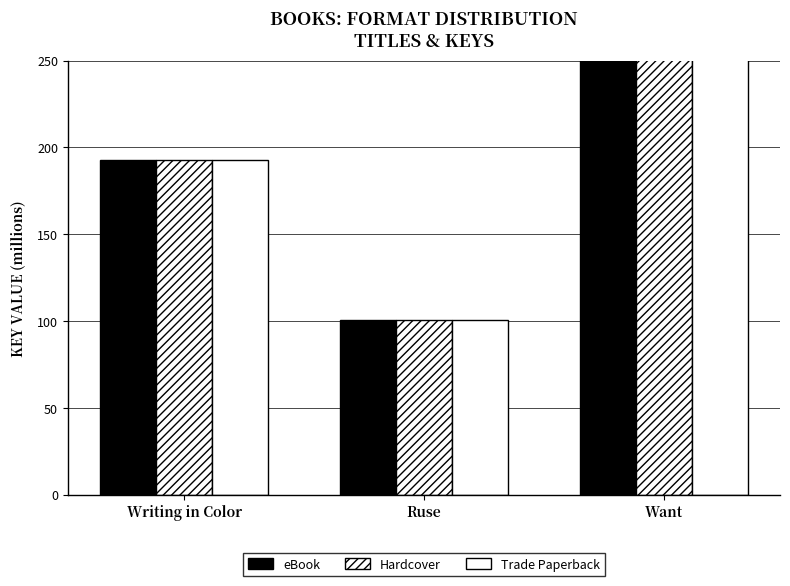

Which series has the widest spread of values?

eBook